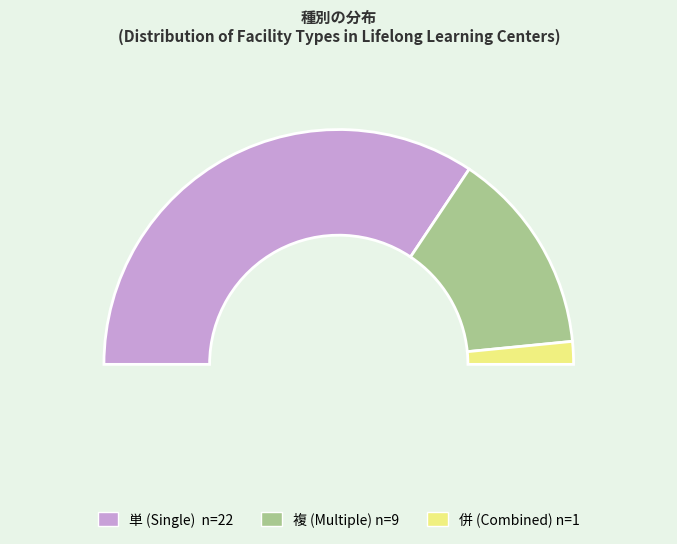

To the nearest percent, what portion does 単 represent?

69%